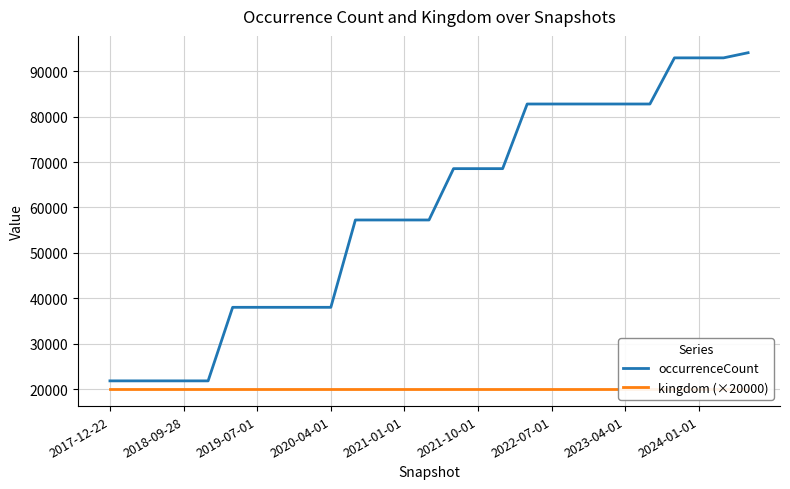

True or false: occurrenceCount and kingdom (×20000) cross at least once.

False